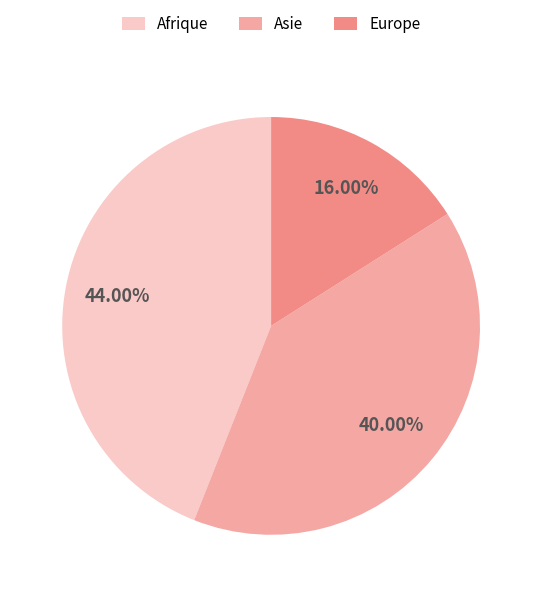

Does any single category account for the majority?

No